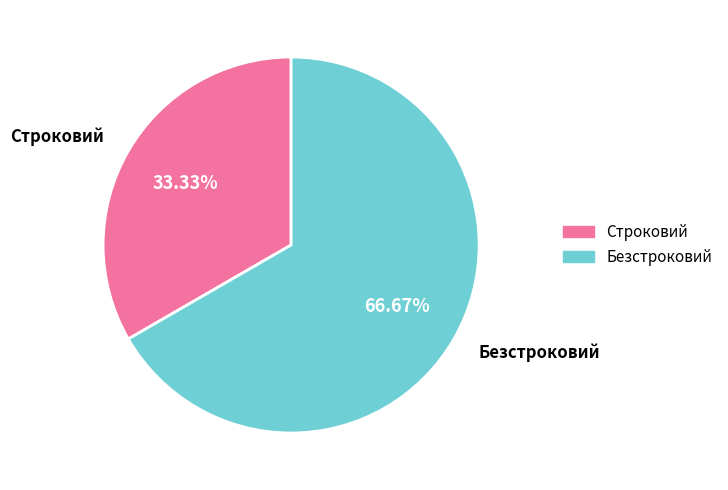

To the nearest percent, what is the combined percentage of Строковий and Безстроковий?

100%